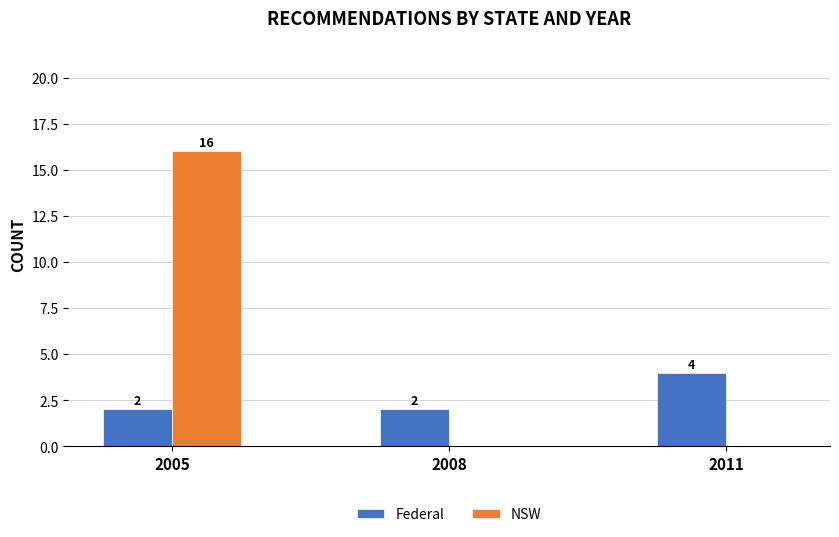

Which category has the highest value across all series?

2005